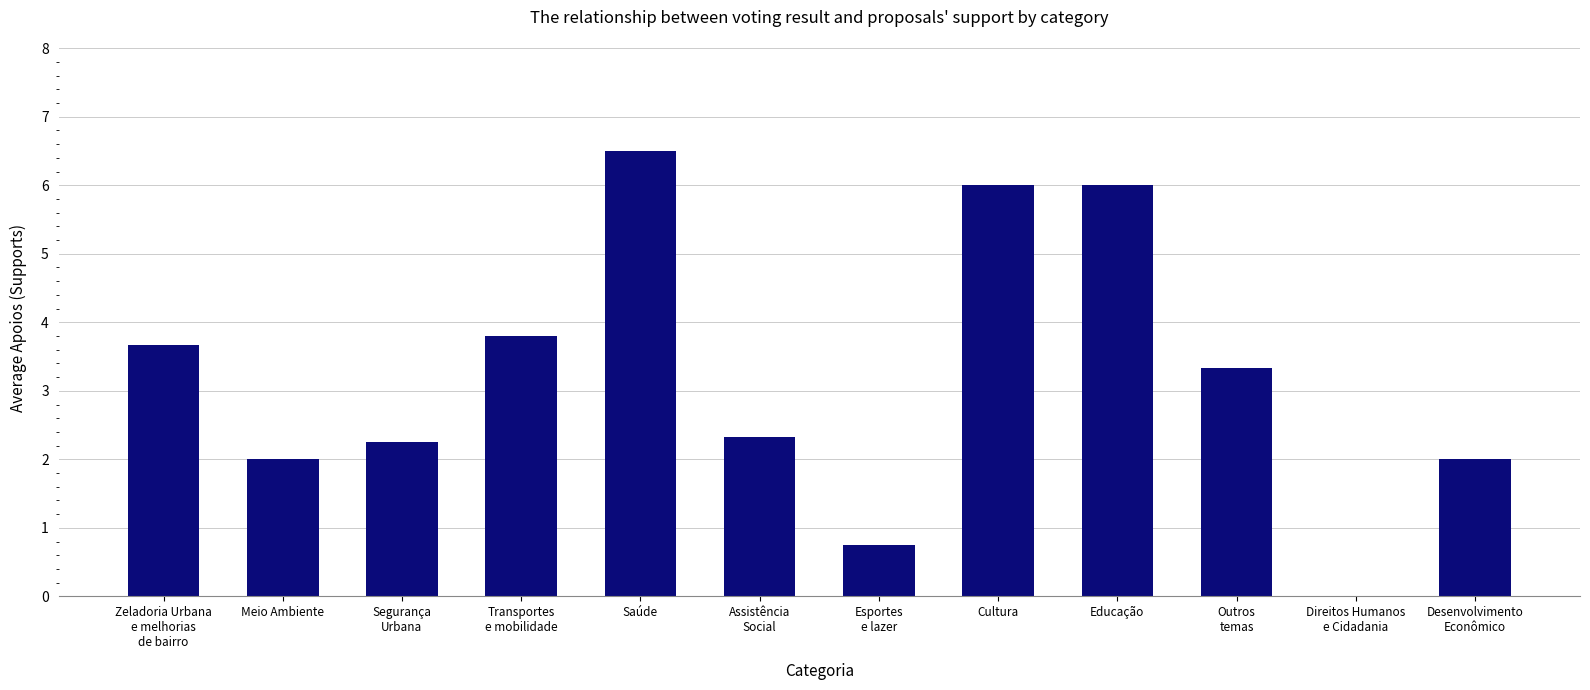

True or false: the data shows 1.5 at Educação.

False